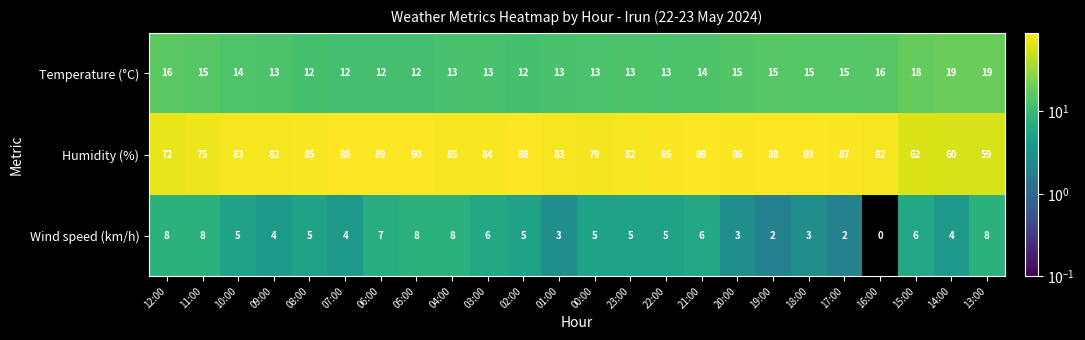

True or false: Humidity (%) has a value of 90 at 05:00.

True